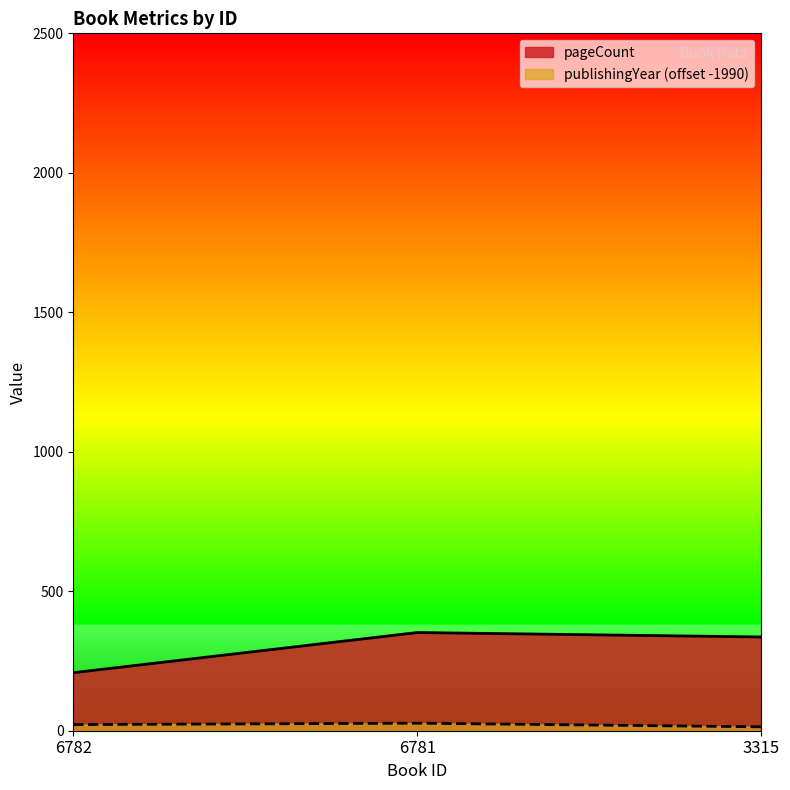

What is the value of the publishingYear point at the 1st from the left?

22